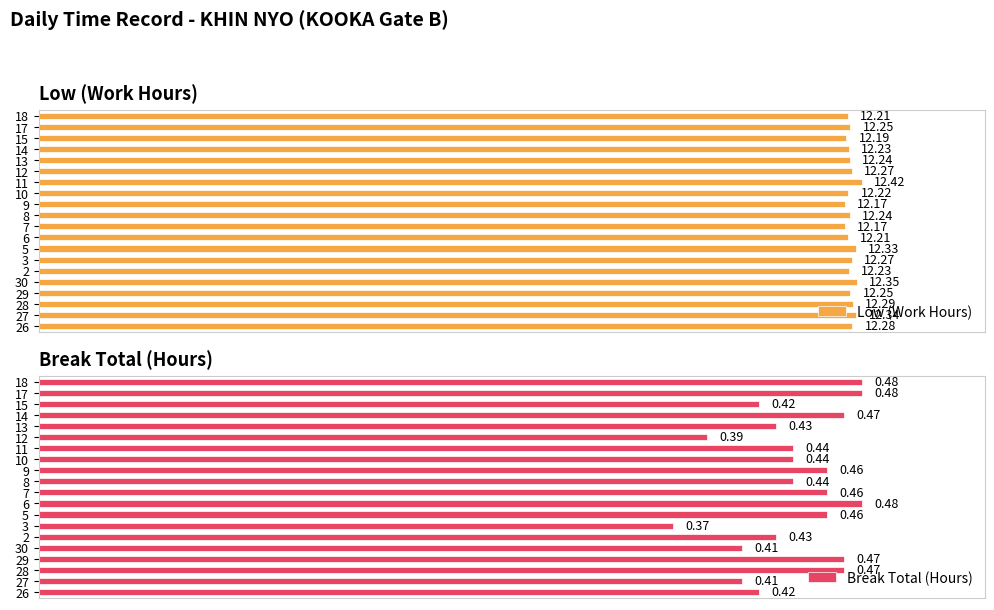

The value of Break Total (Hours) at 30 is 126.1. True or false?

False